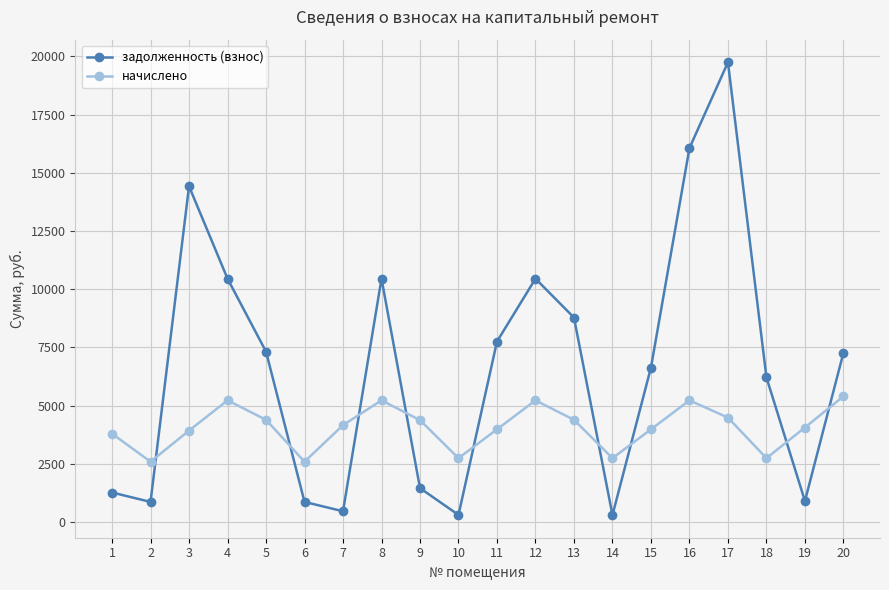

At which category does задолженность (взнос) reach its first local peak?

3